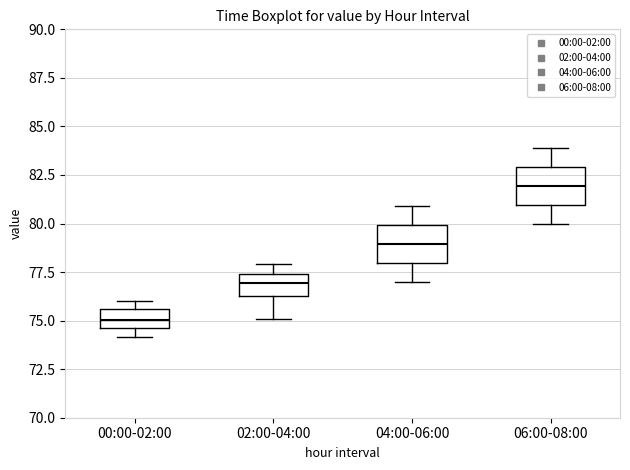

Where does the median line of the box for 06:00-08:00 sit on the y-axis? The values are not printed on the chart, so give them approximately, as read against the axis.

82.0